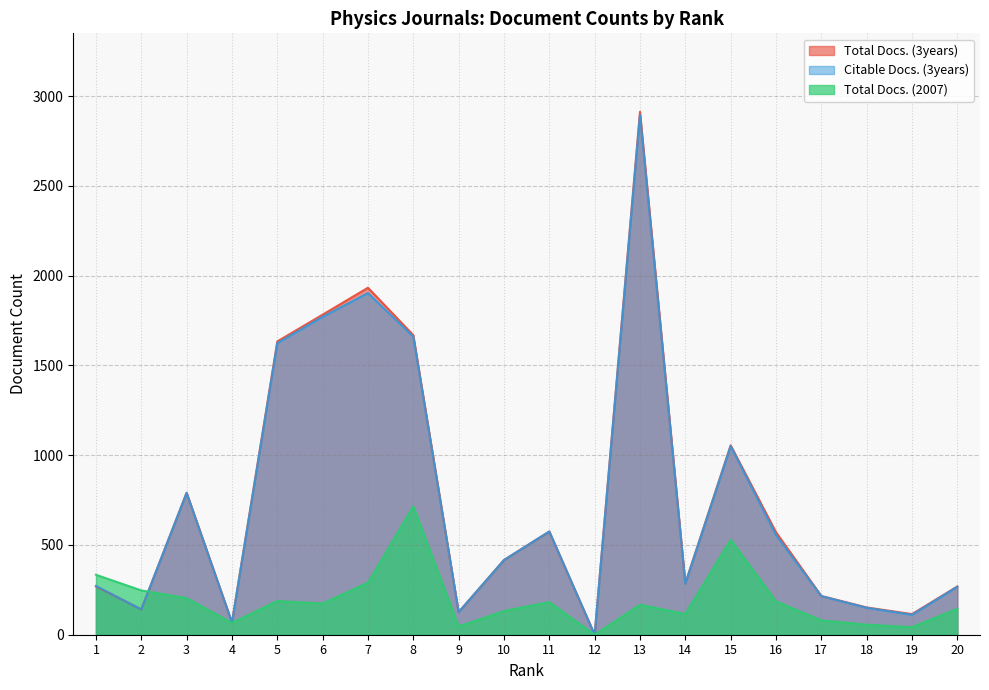

What is the average value of the Total Docs. (3years) series?

749